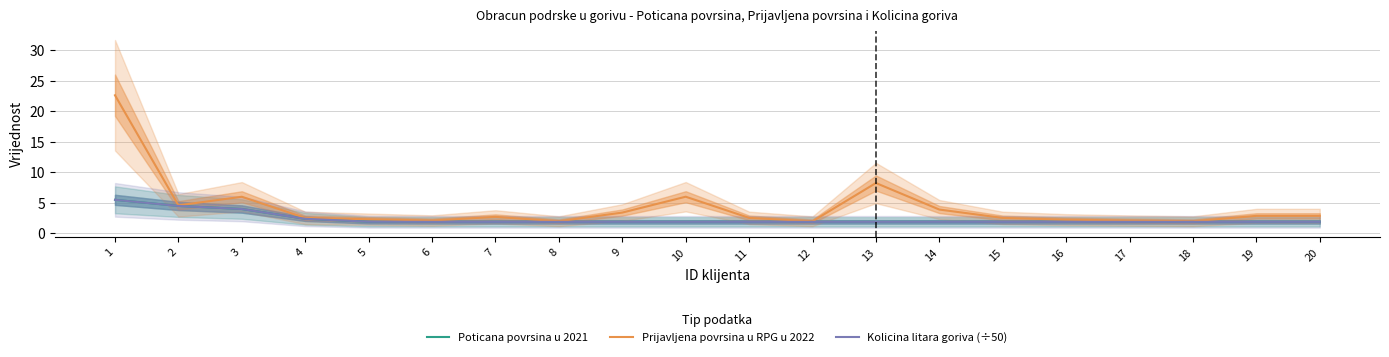

True or false: Kolicina litara goriva (÷50) and Poticana povrsina u 2021 intersect in this chart.

False